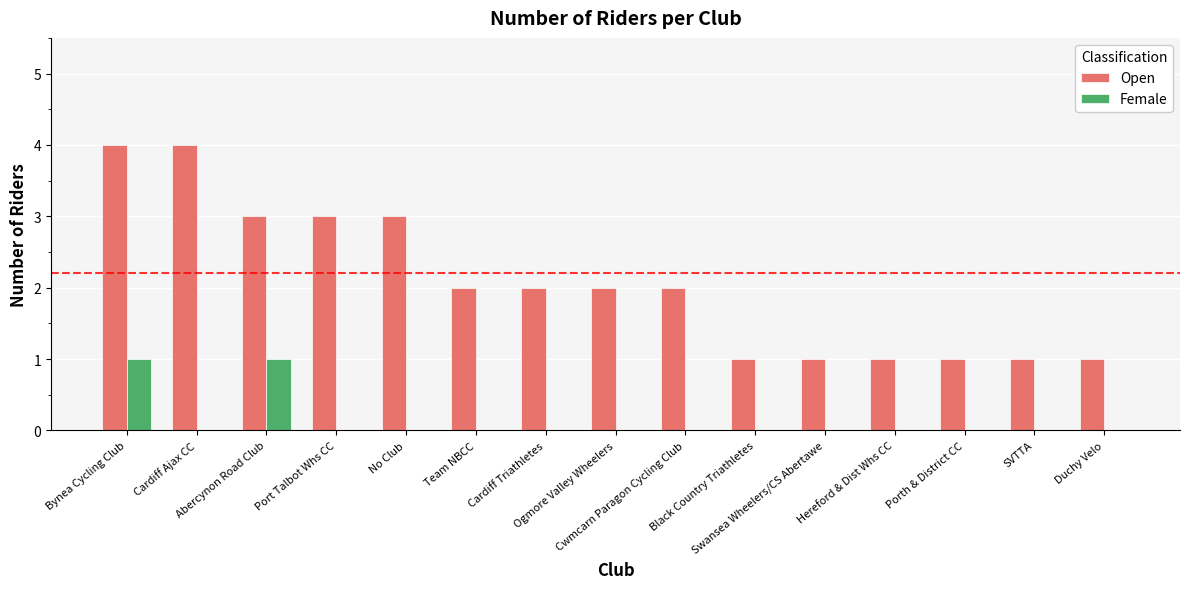

Which series changed the most between Port Talbot Whs CC and Porth & District CC?

Open